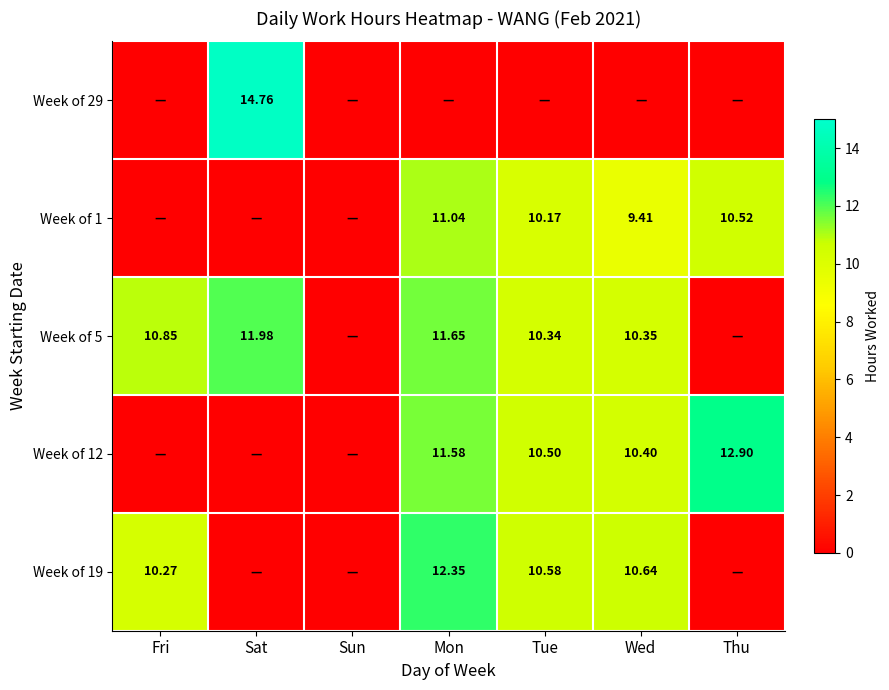

What is the difference between the second highest and minimum values in the Week of 19 series?

10.6